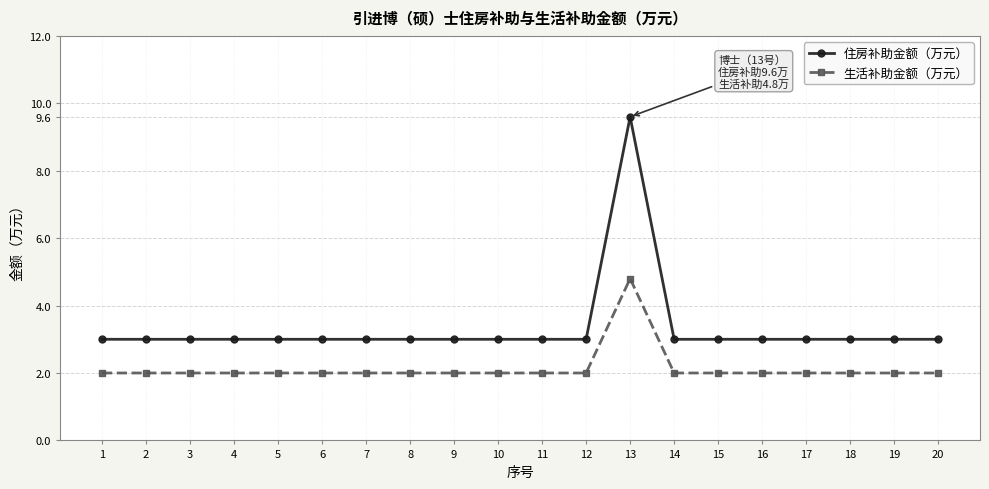

At 3, list the series in order from smallest to largest.

生活补助金额（万元）, 住房补助金额（万元）